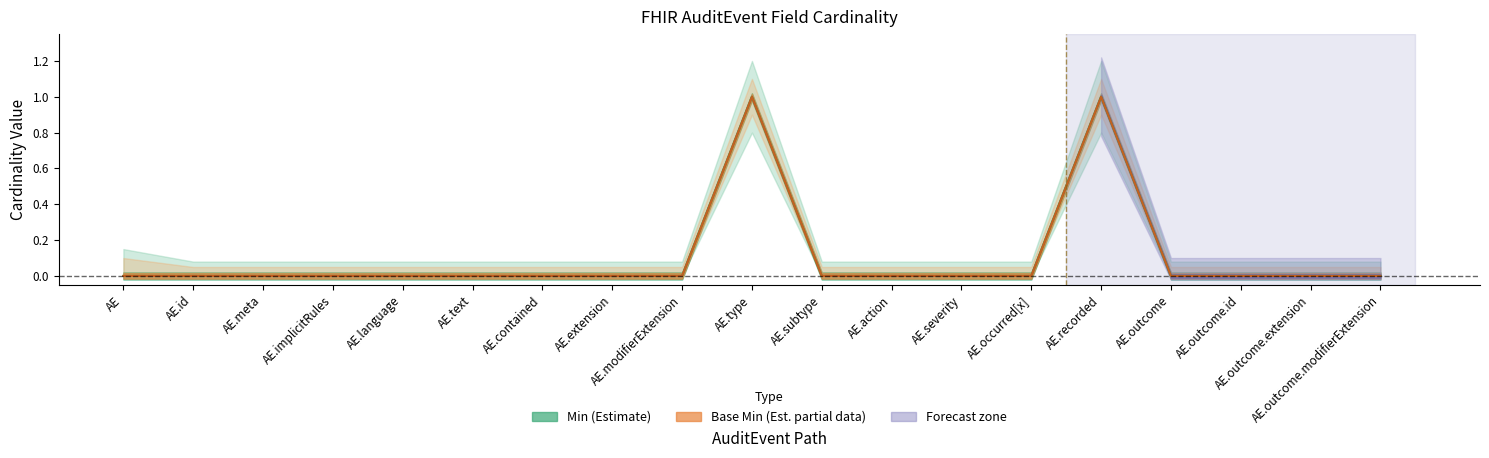

True or false: Min and Base Min intersect in this chart.

False